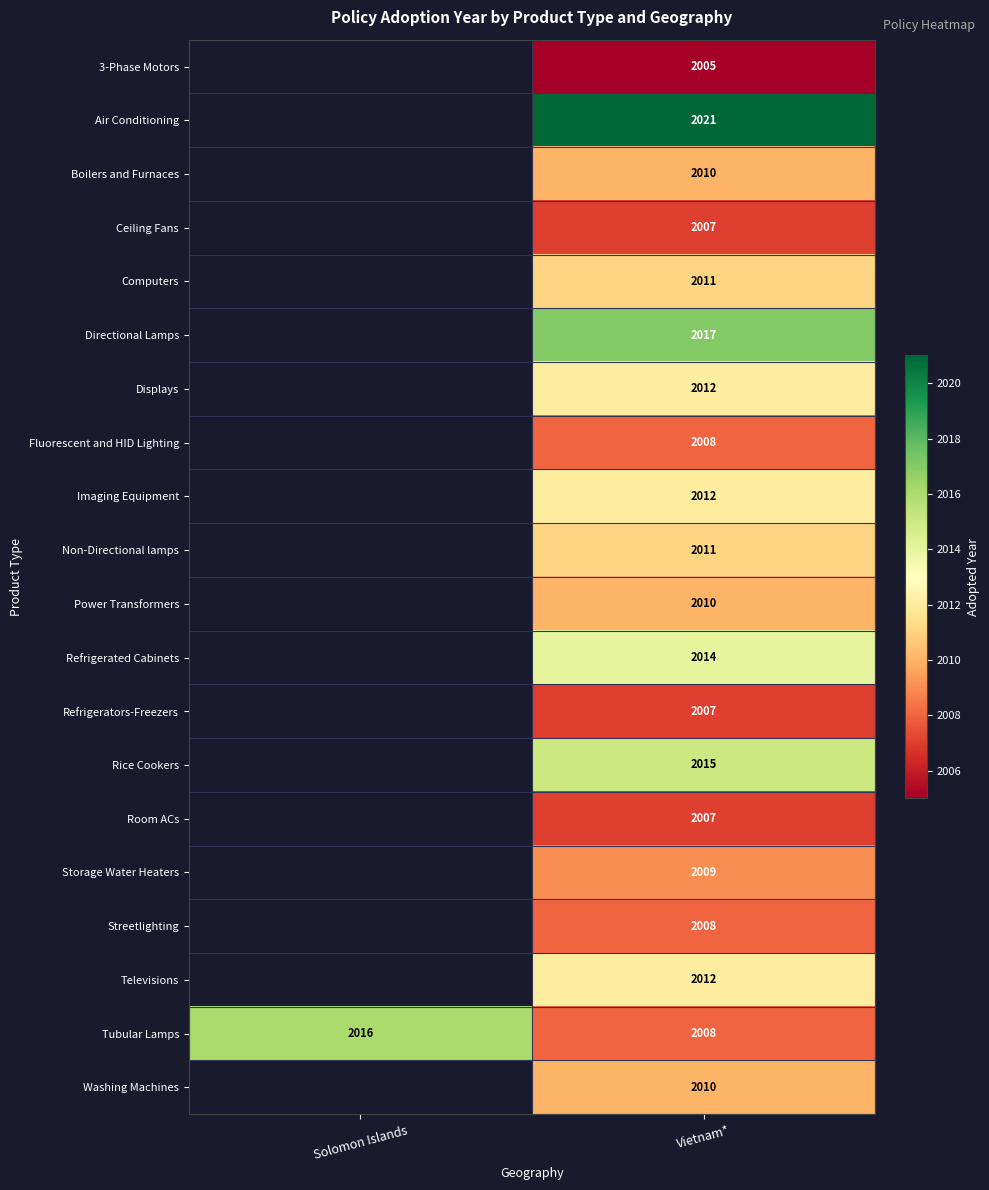

The Refrigerated Cabinets series shows 483 at Vietnam*. True or false?

False